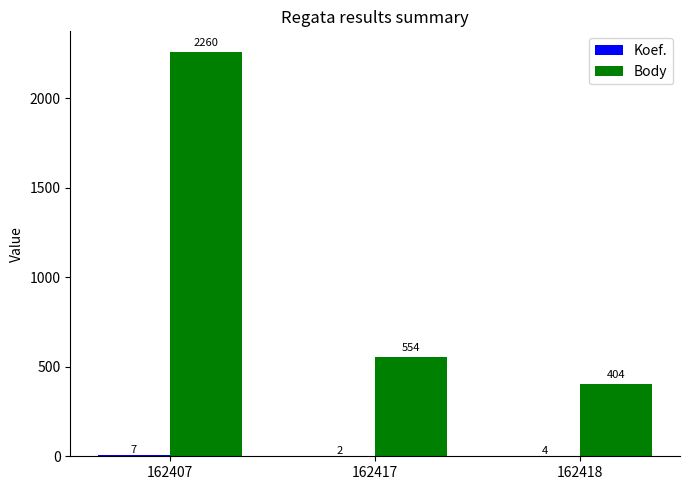

What is the maximum value for Body?

2260